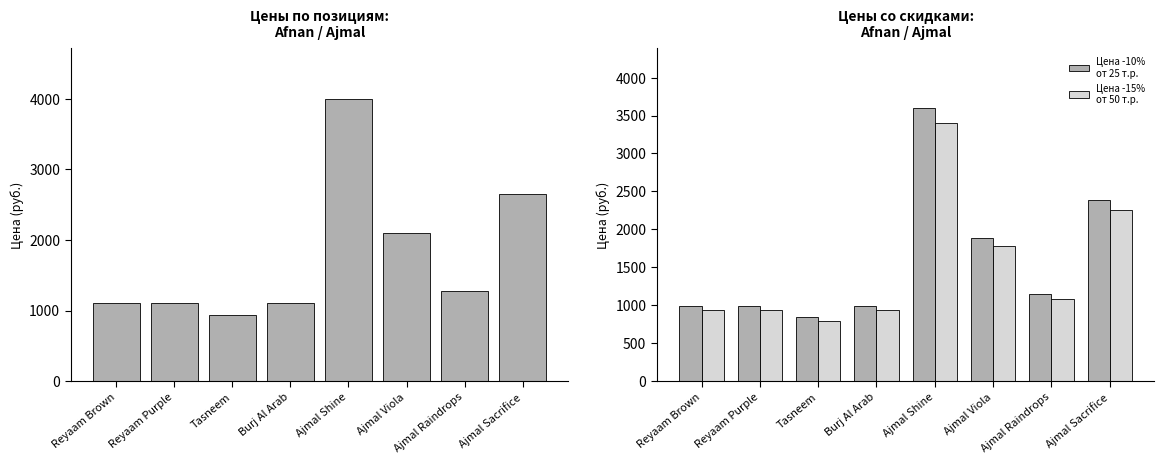

Is the value of Цена опт at Tasneem greater than the value of Цена -15%
от 50 т.р. at Ajmal Shine?

No